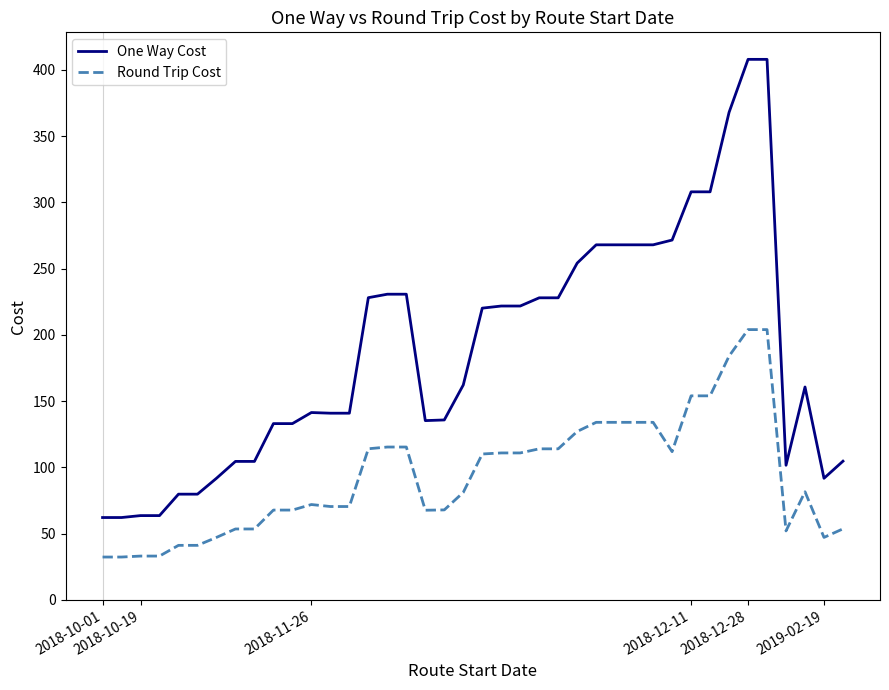

Rank the series by their maximum value, from lowest to highest.

Round Trip Cost, One Way Cost